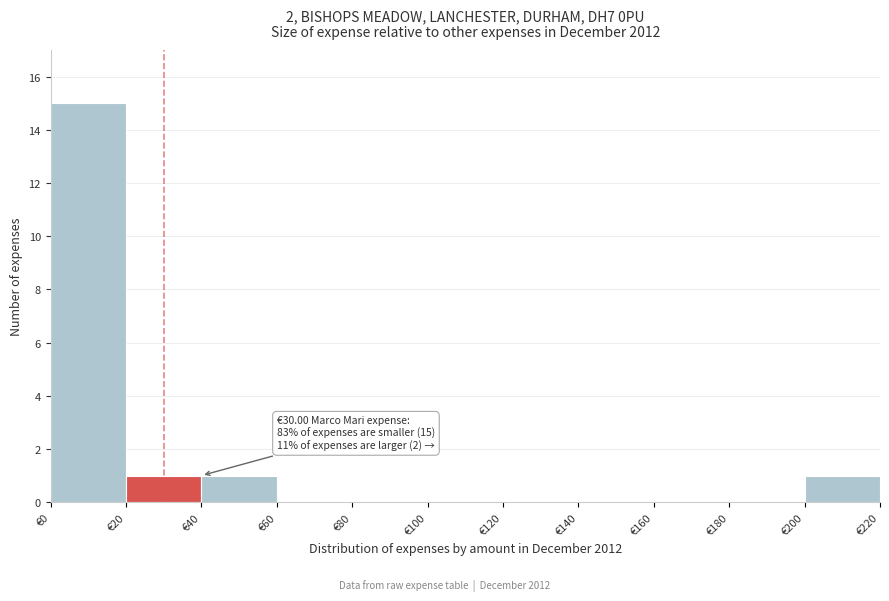

Over which range of the x-axis is the bar tallest?

0 to 20